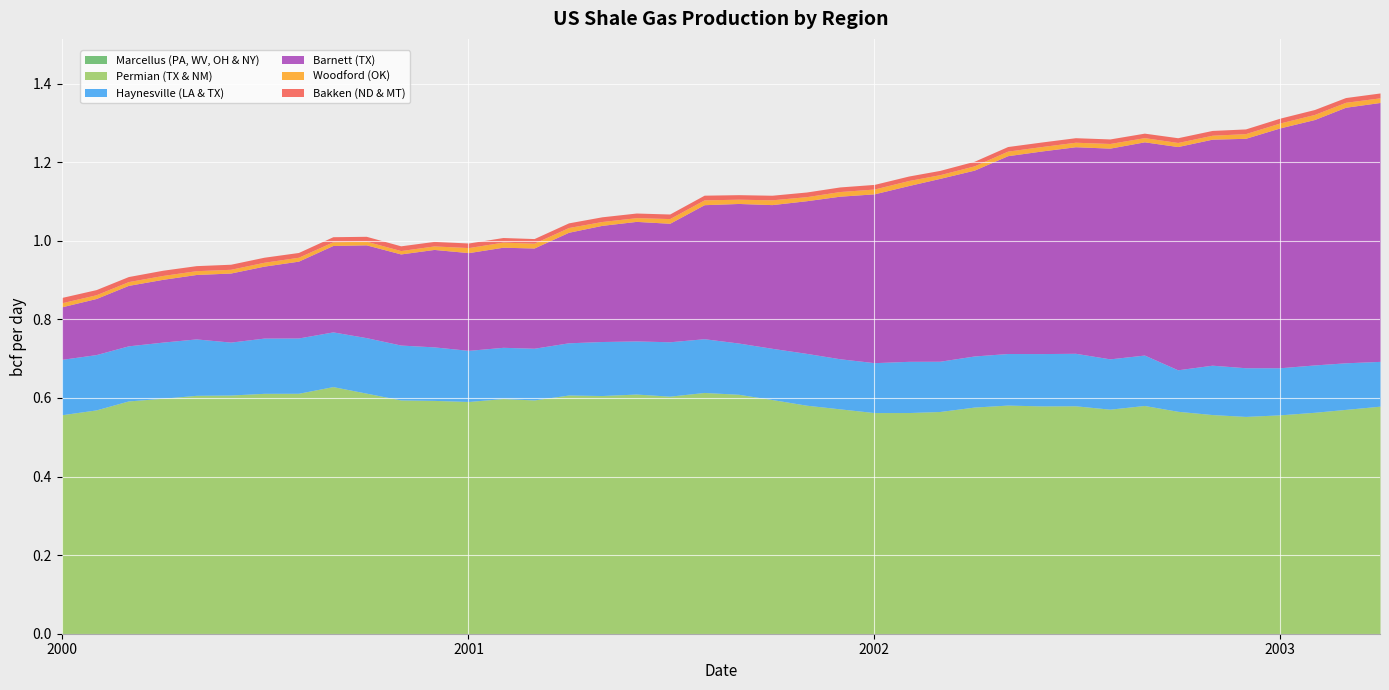

Rank the categories by Woodford (OK) value from lowest to highest.

10, 11, 9, 8, 26, 17, 5, 1, 2, 4, 16, 3, 6, 7, 34, 22, 0, 33, 32, 20, 27, 29, 30, 28, 39, 31, 23, 35, 18, 15, 21, 24, 14, 19, 36, 38, 25, 12, 37, 13